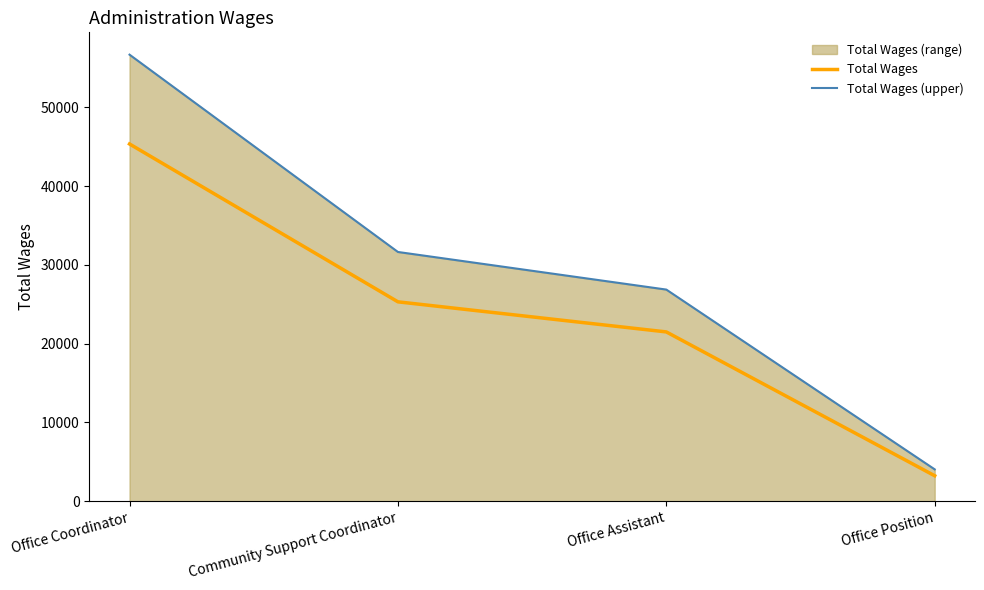

What value does the Total Wages (upper) series have at Office Assistant?

26868.8